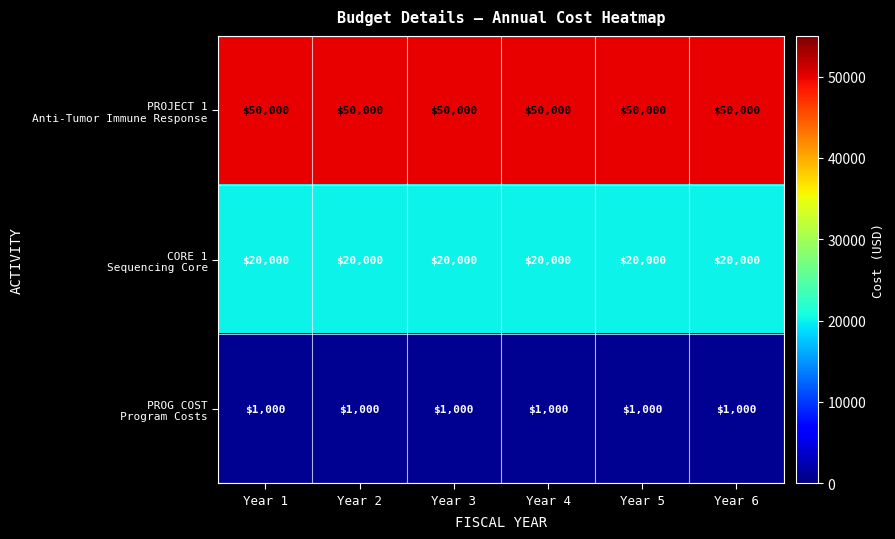

At how many categories does at least one series exceed 12899?

6